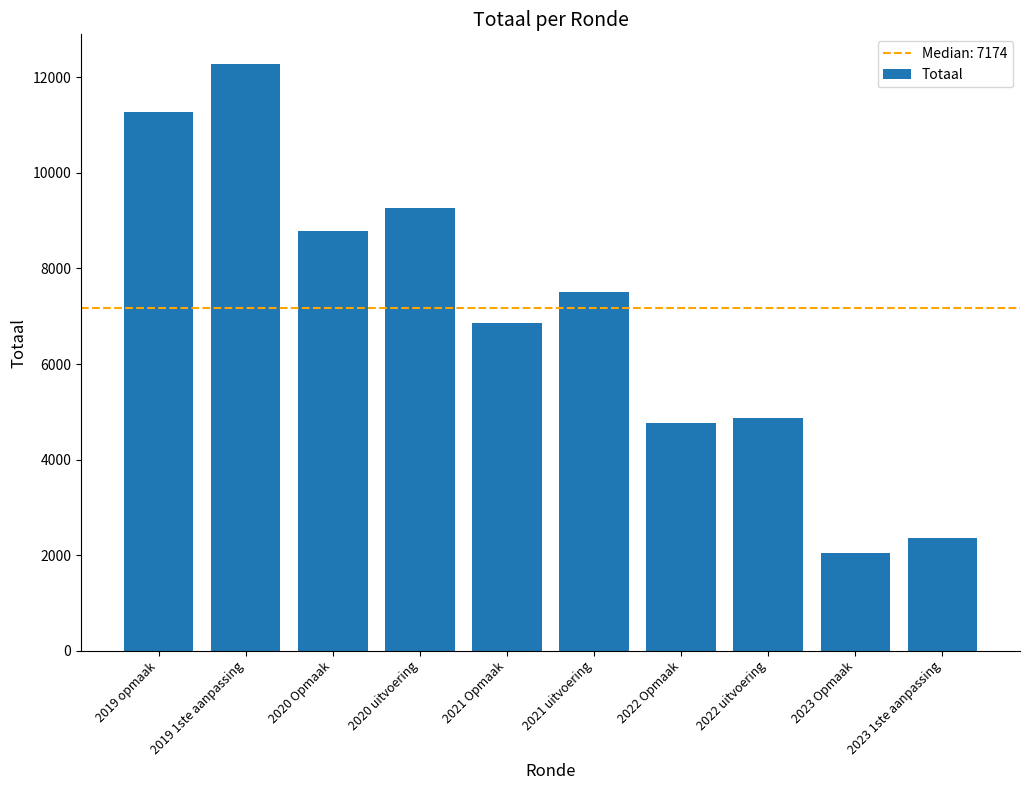

Which has a higher value, 2021 Opmaak or 2019 opmaak?

2019 opmaak